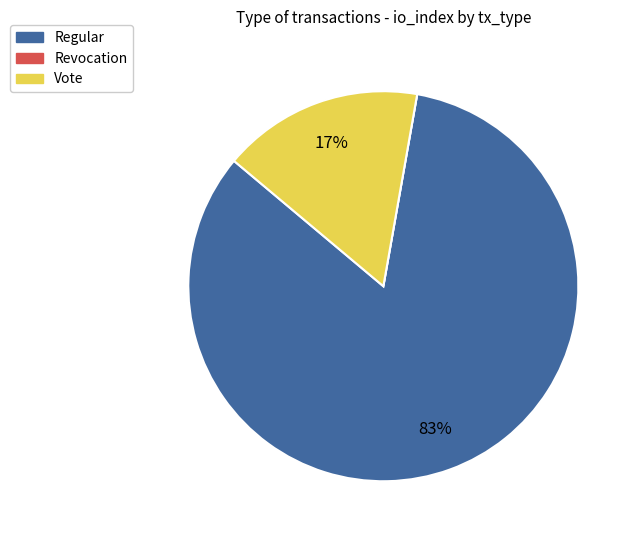

Which slice is the largest?

Regular